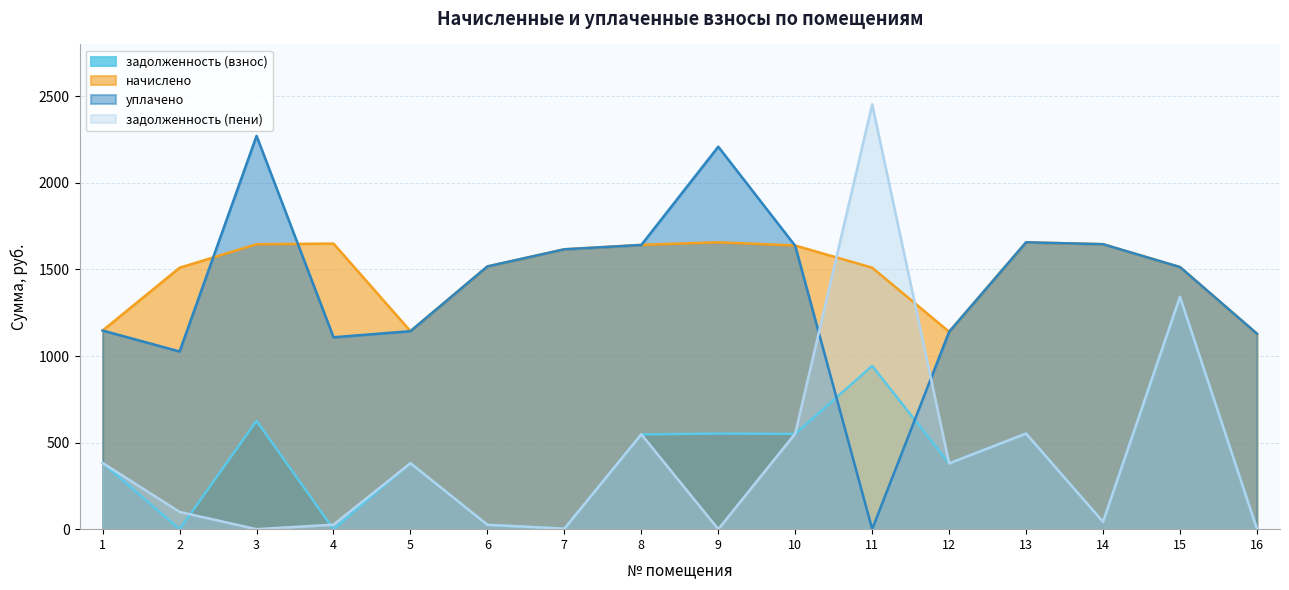

What are all the series names shown in the legend?

задолженность (взнос), начислено, уплачено, задолженность (пени)